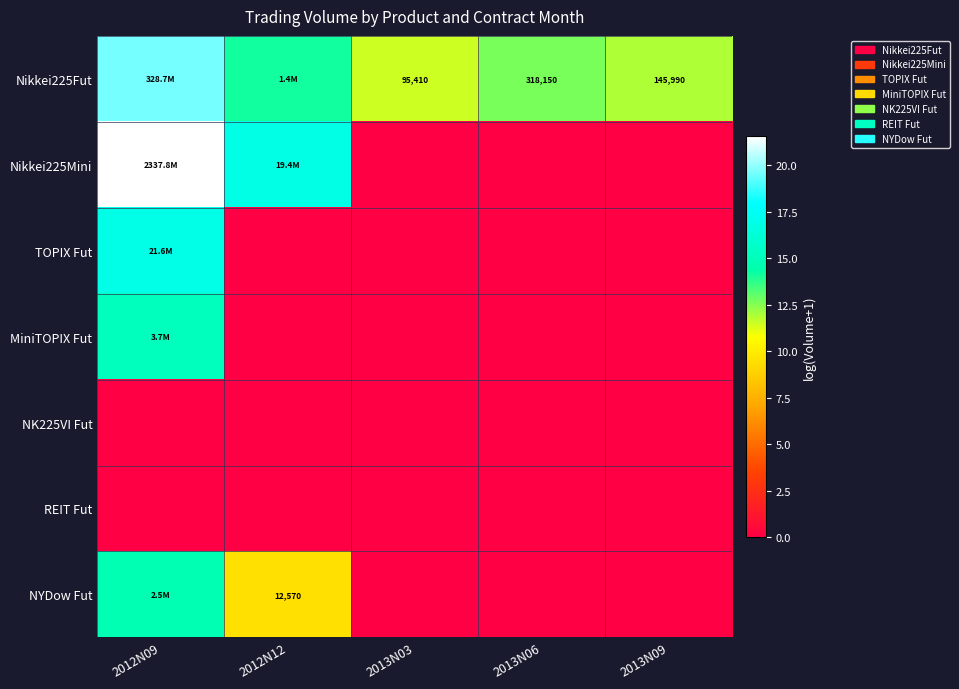

The value of Nikkei225Mini at 2013N03 is 13.9. True or false?

False